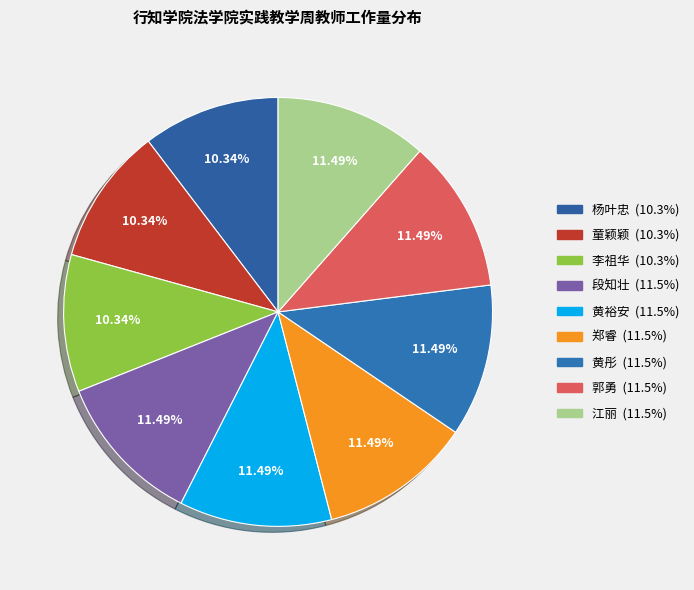

How many slices are in this pie chart?

9